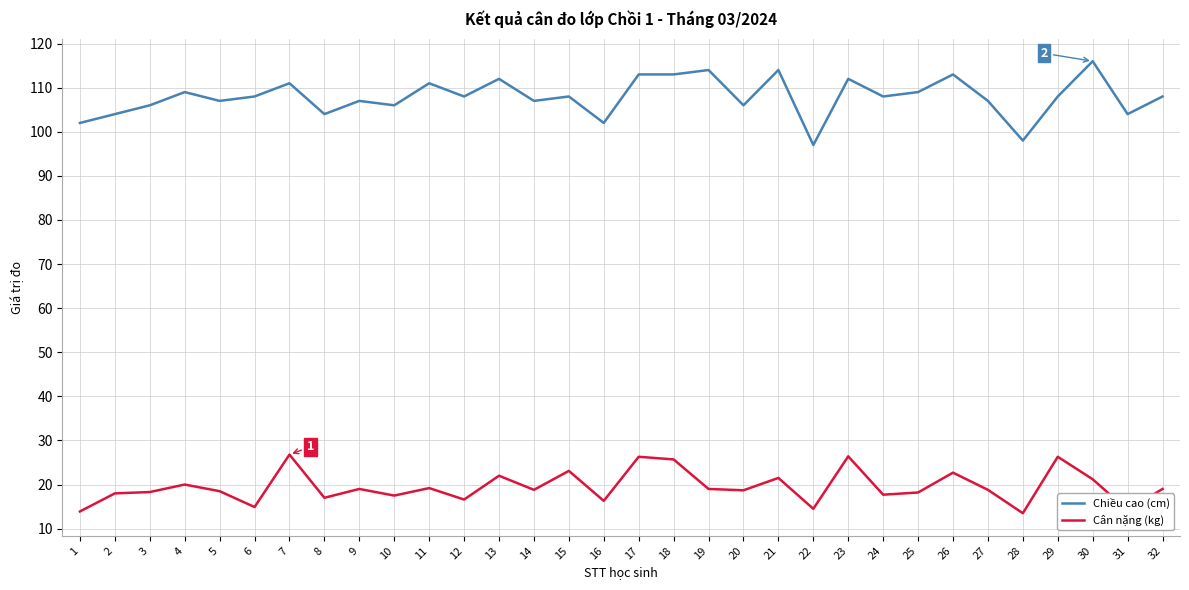

What is the difference between the Chiều cao (cm) values at 25 and 2?

5.0